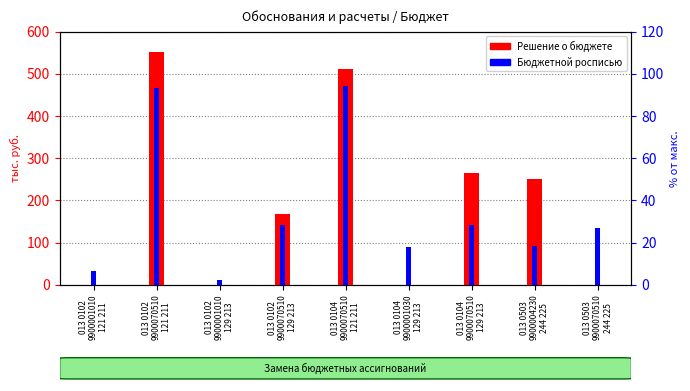

How many bars are there in total?

18